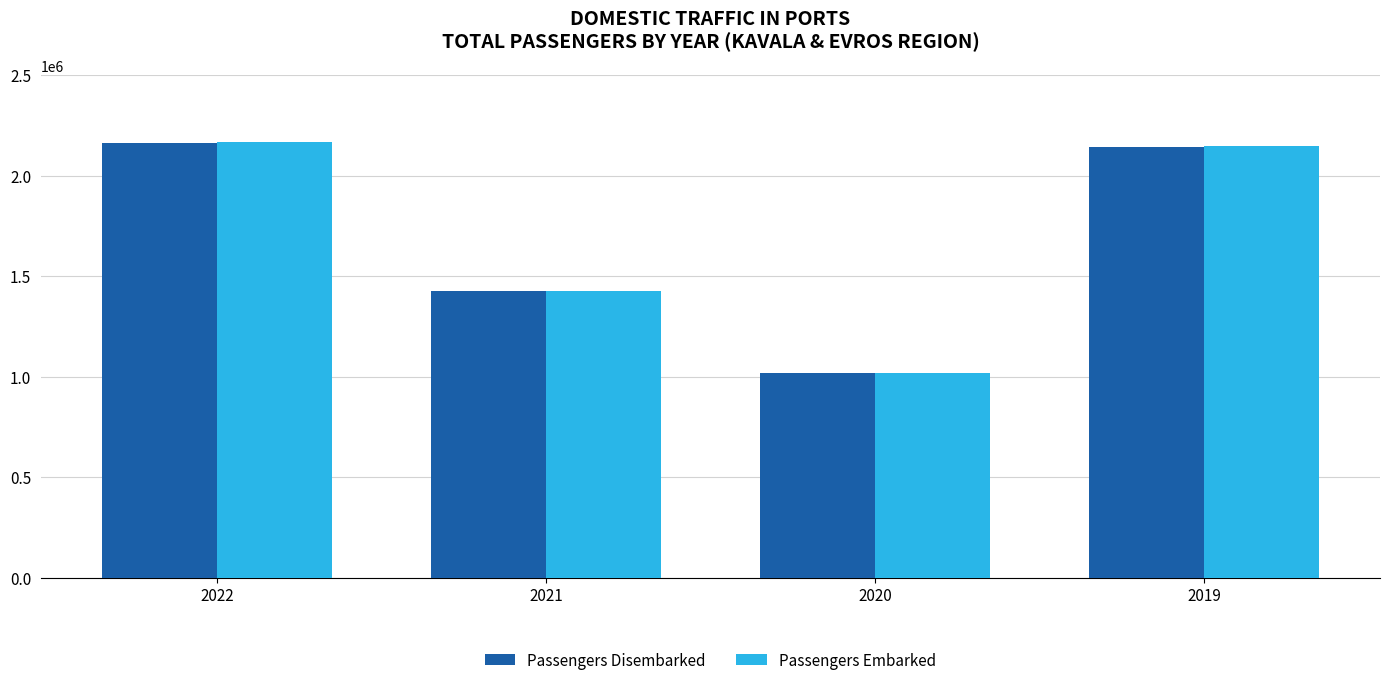

Which series changed the most between 2020 and 2019?

Passengers Embarked